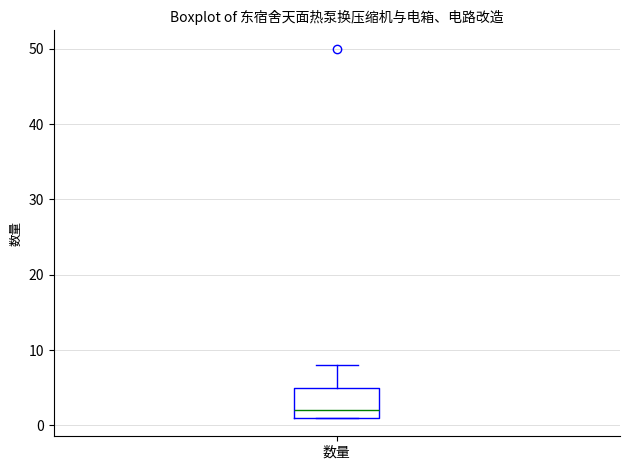

Read this box plot against the y-axis: the position of the median line, the range covered by the box, and the ends of both whiskers. The values are not printed on the chart, so give them approximately, as read against the axis.

median 2, box 1 to 5, whiskers 1 to 8